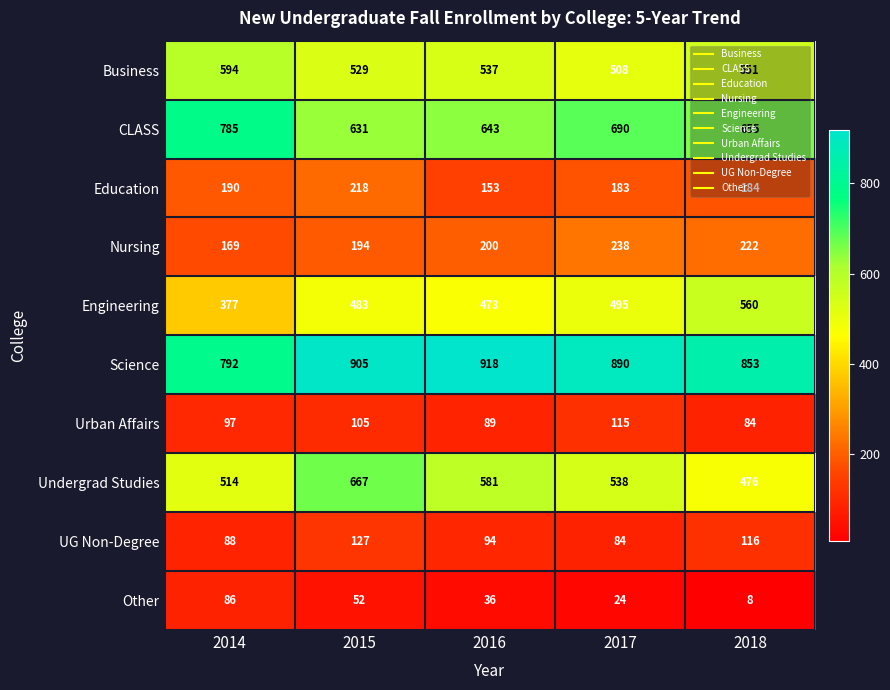

What is the sum of all Nursing values?

1023